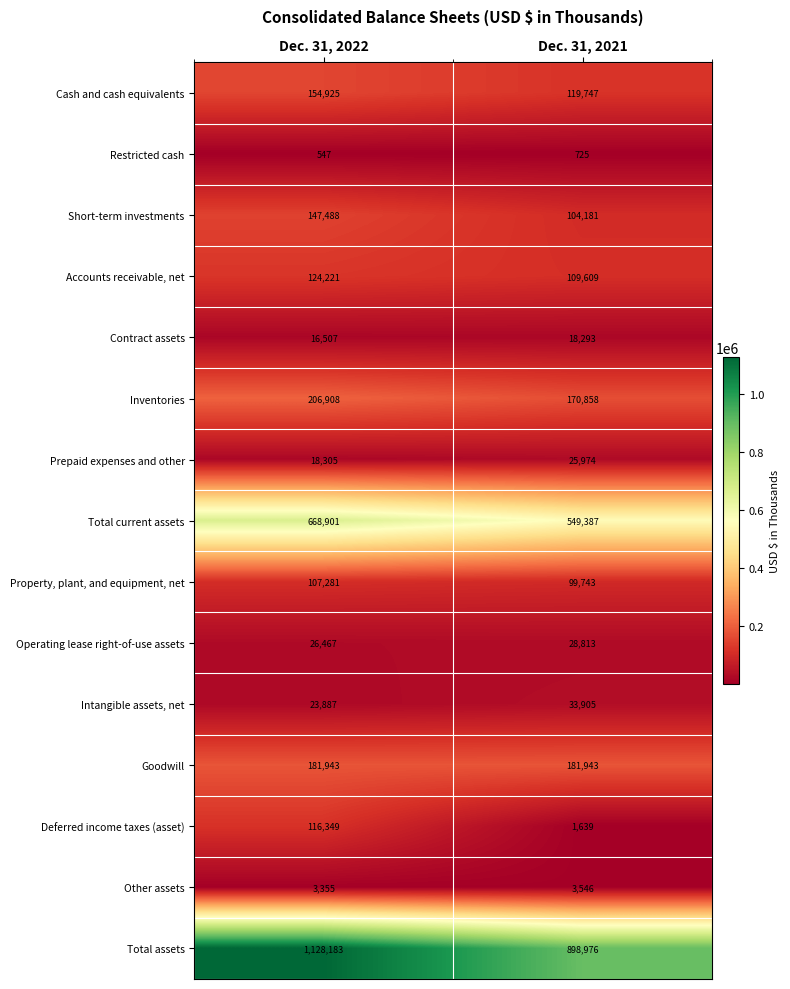

Rank the series by their maximum value, from lowest to highest.

Restricted cash, Other assets, Contract assets, Prepaid expenses and other, Operating lease right-of-use assets, Intangible assets, net, Property, plant, and equipment, net, Deferred income taxes (asset), Accounts receivable, net, Short-term investments, Cash and cash equivalents, Goodwill, Inventories, Total current assets, Total assets